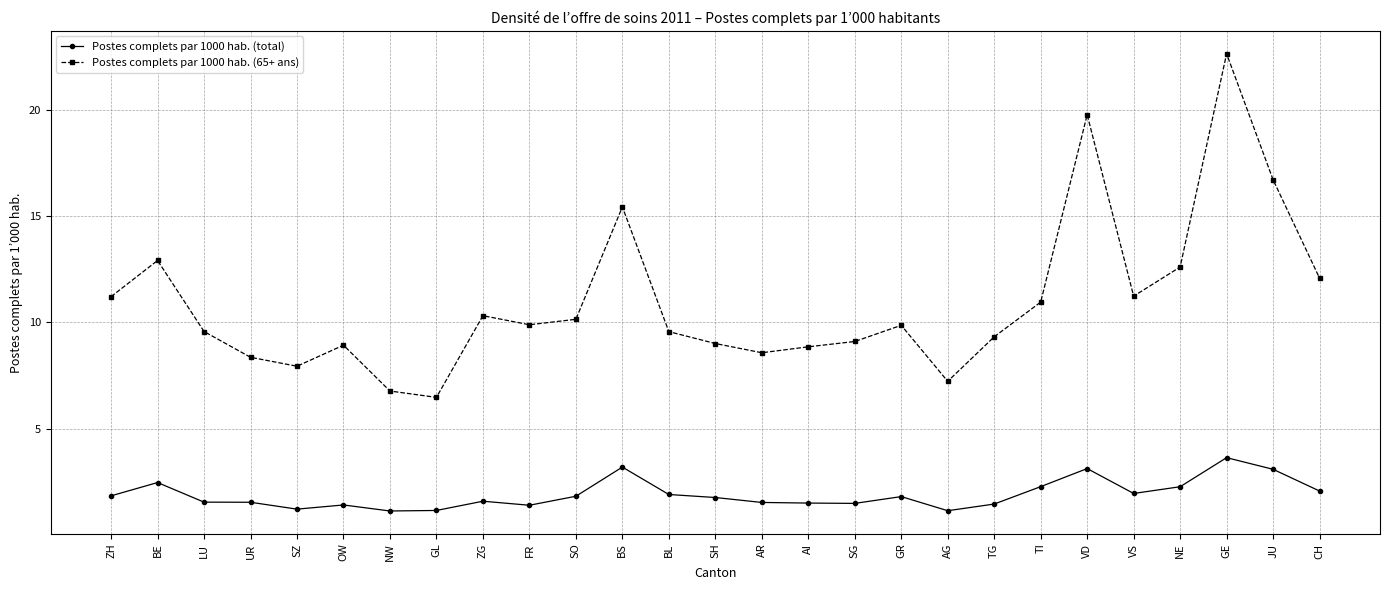

True or false: Postes complets par 1000 hab. (65+ ans) has a value of 17.9 at ZG.

False